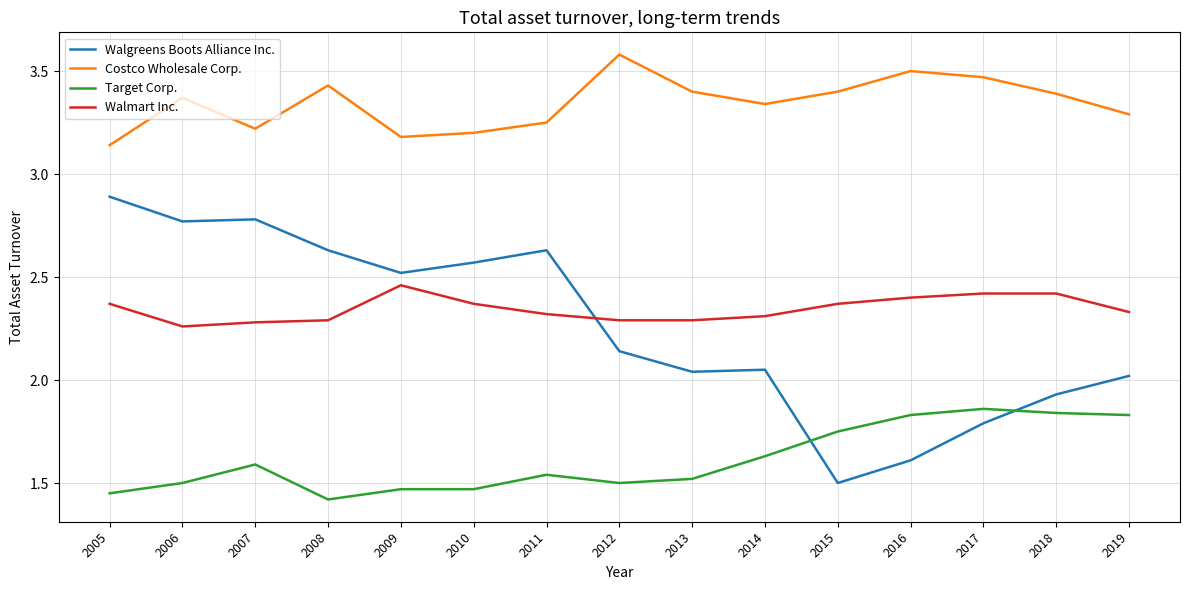

How many Costco Wholesale Corp. values are between 3 and 4?

15